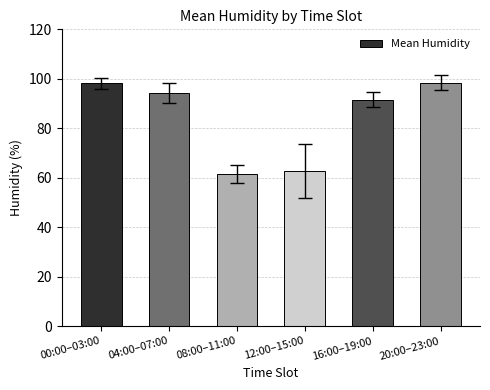

What is the change in value from 08:00–11:00 to 16:00–19:00?

+30.1